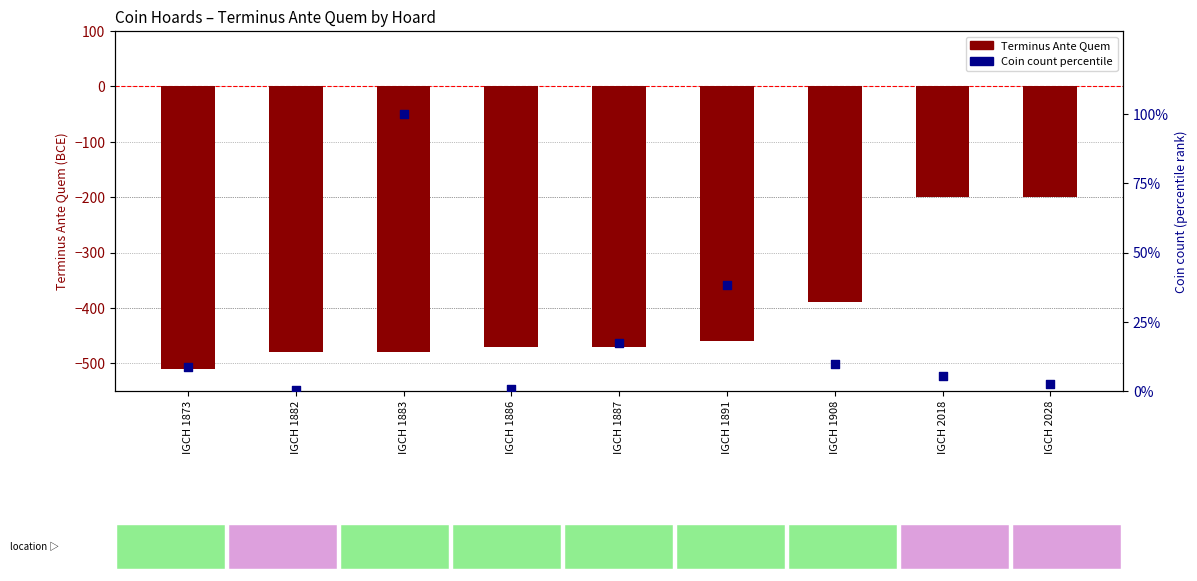

At which category is the sum across all series the highest?

IGCH 2018